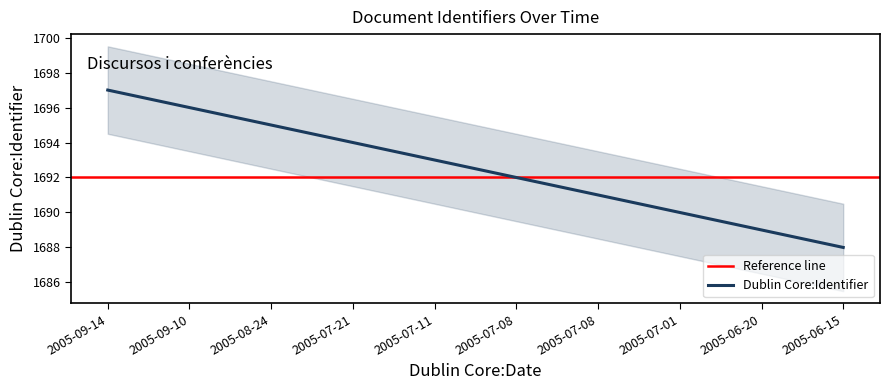

What is the label of the 5th point from the right?

2005-07-08